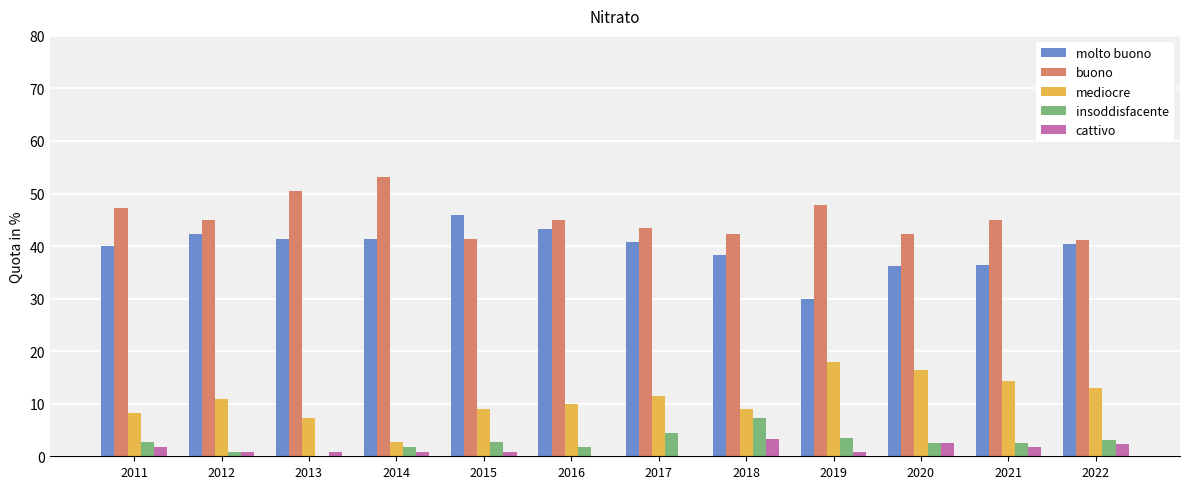

How many data points does each series have?

12